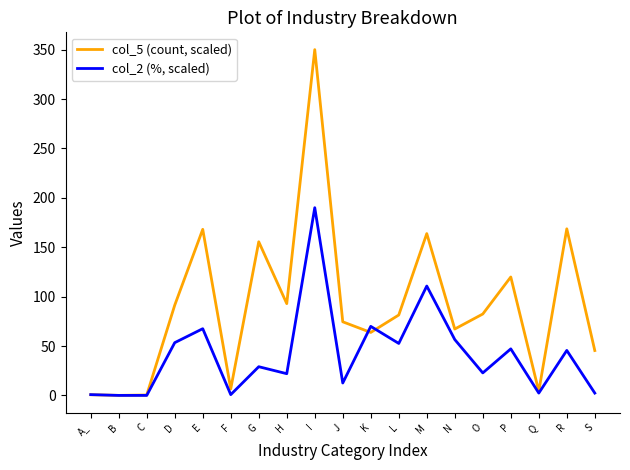

What position from the right is G?

13